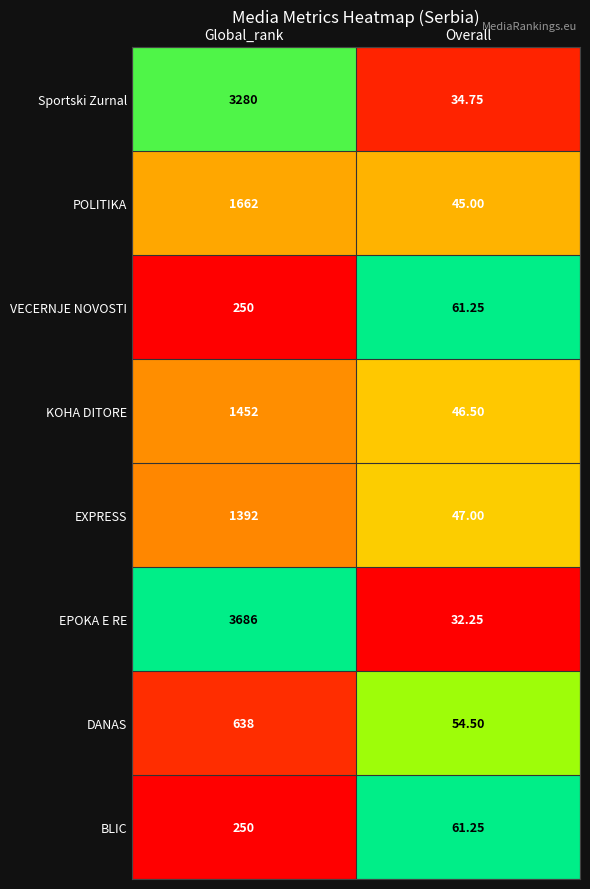

Which series has the largest total across all categories?

EPOKA E RE